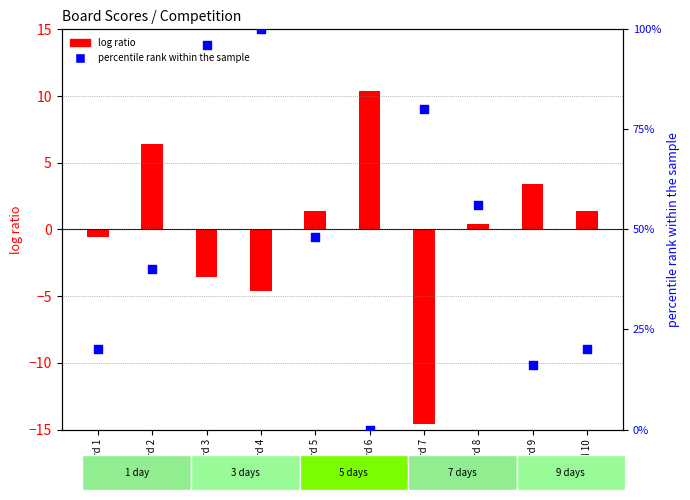

Is the value of percentile rank within the sample at Board 5 greater than the value of log ratio at Board 7?

Yes